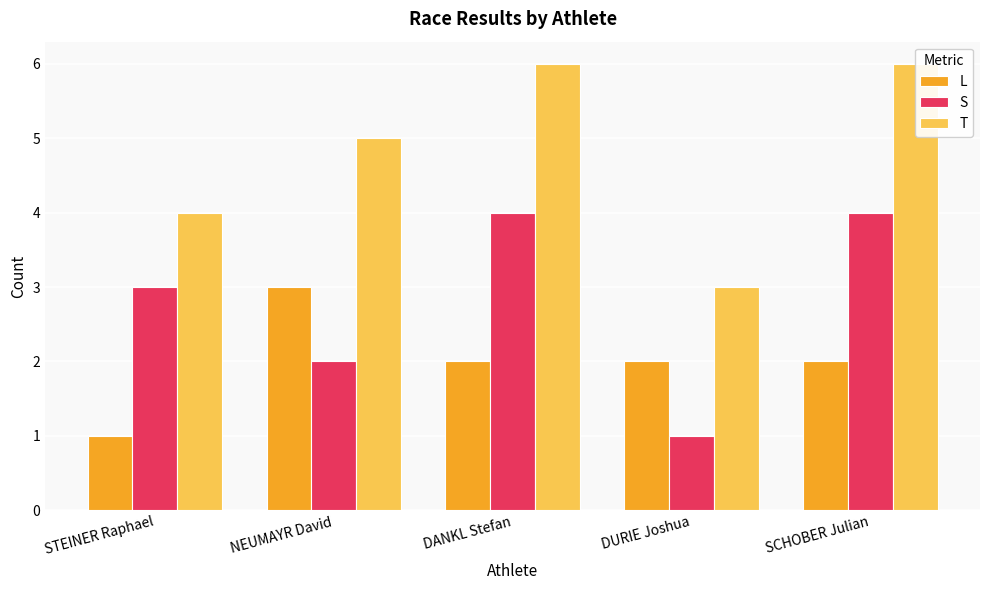

Reading right to left, list all the values displayed in this chart.

L: SCHOBER Julian=2	DURIE Joshua=2	DANKL Stefan=2	NEUMAYR David=3	STEINER Raphael=1
S: SCHOBER Julian=4	DURIE Joshua=1	DANKL Stefan=4	NEUMAYR David=2	STEINER Raphael=3
T: SCHOBER Julian=6	DURIE Joshua=3	DANKL Stefan=6	NEUMAYR David=5	STEINER Raphael=4